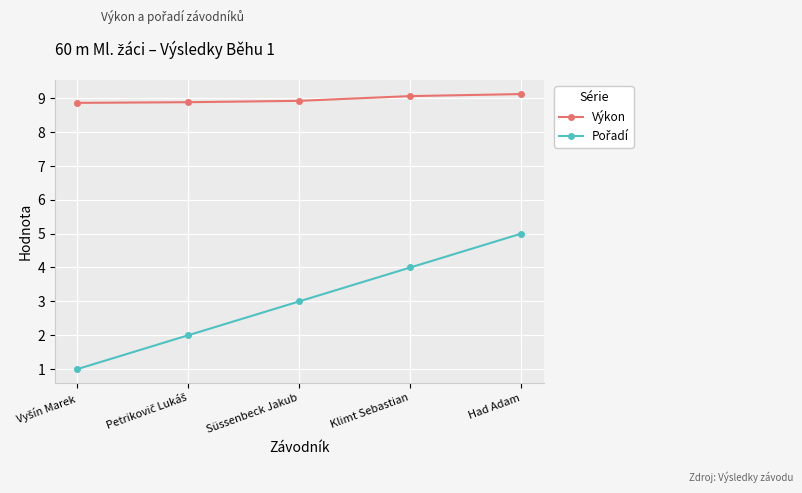

What is the maximum value shown in the chart?

9.1